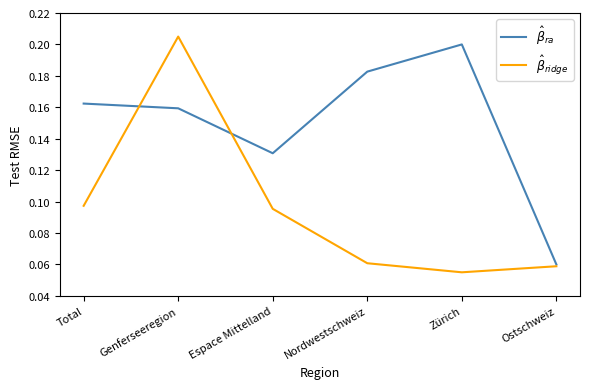

At which category does $\hat{\beta}_{ra}$ reach its first local peak?

Zürich